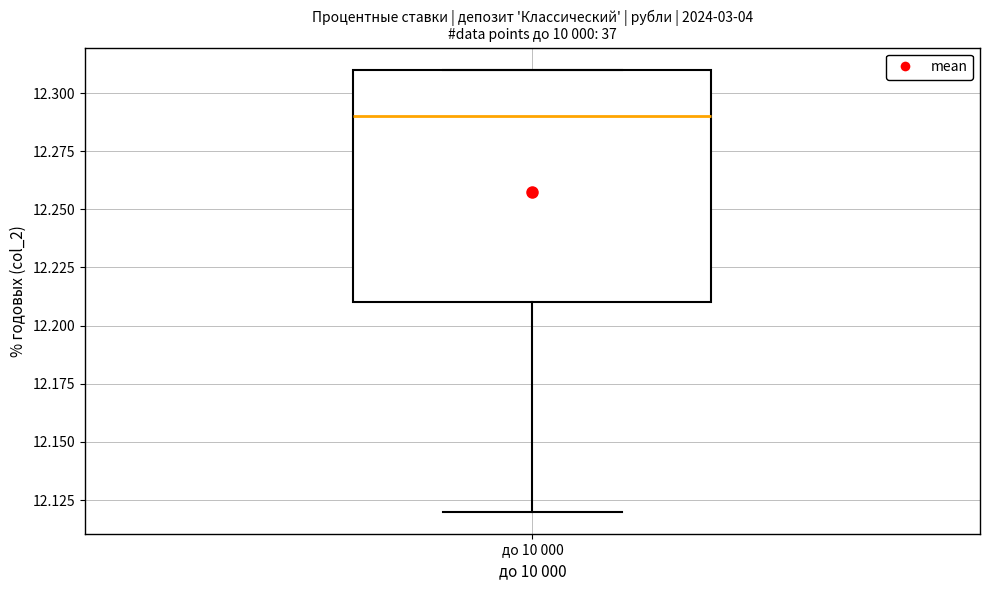

Transcribe this box plot: give where the median line is, the range the box spans, and where the two whiskers end, as read against the y-axis. The values are not printed on the chart, so give them approximately, as read against the axis.

median 12.29, box 12.21 to 12.31, whiskers 12.12 to 12.31